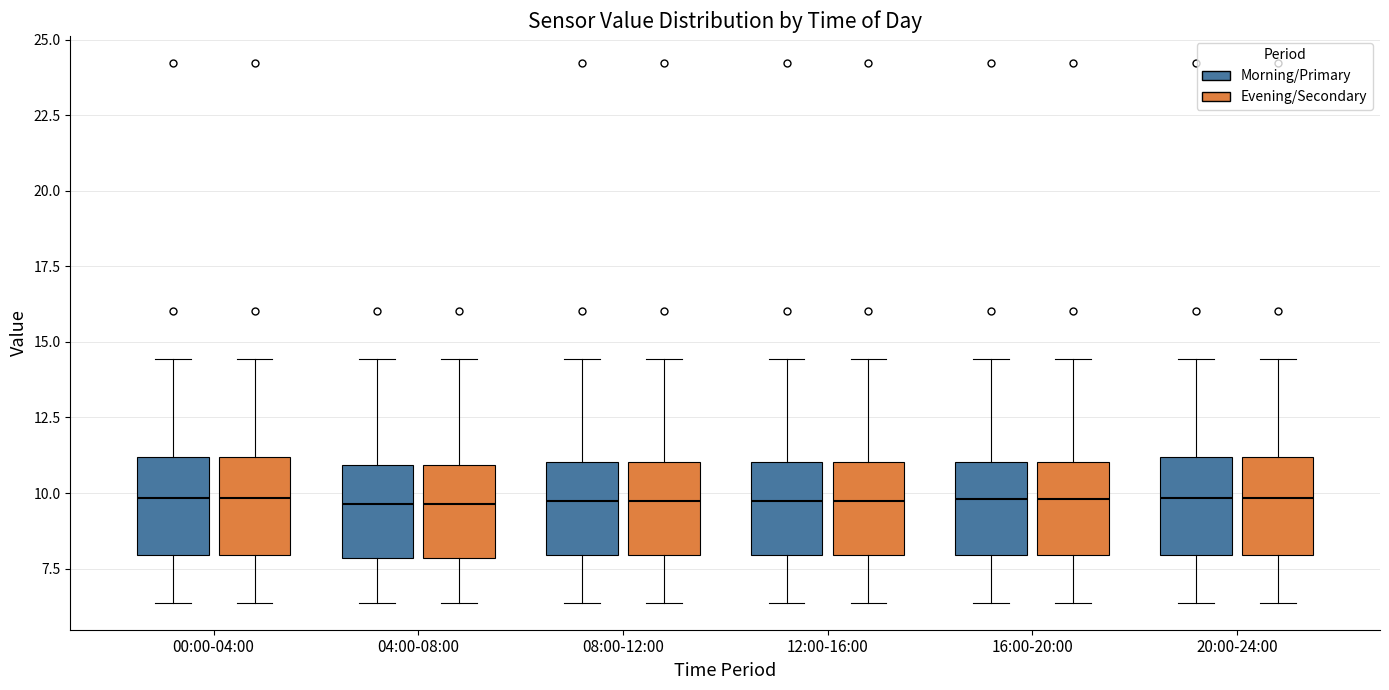

Where does the upper whisker of the box for 20:00-24:00 (Evening/Secondary) end on the y-axis? The values are not printed on the chart, so give them approximately, as read against the axis.

14.5